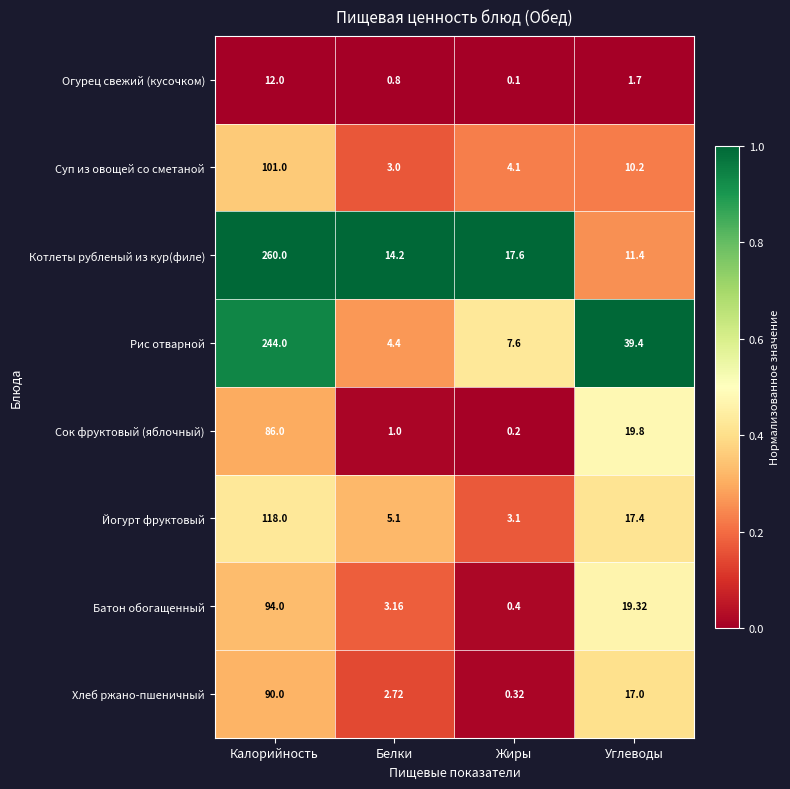

What is the spread (max minus min) of values at Углеводы?

37.7